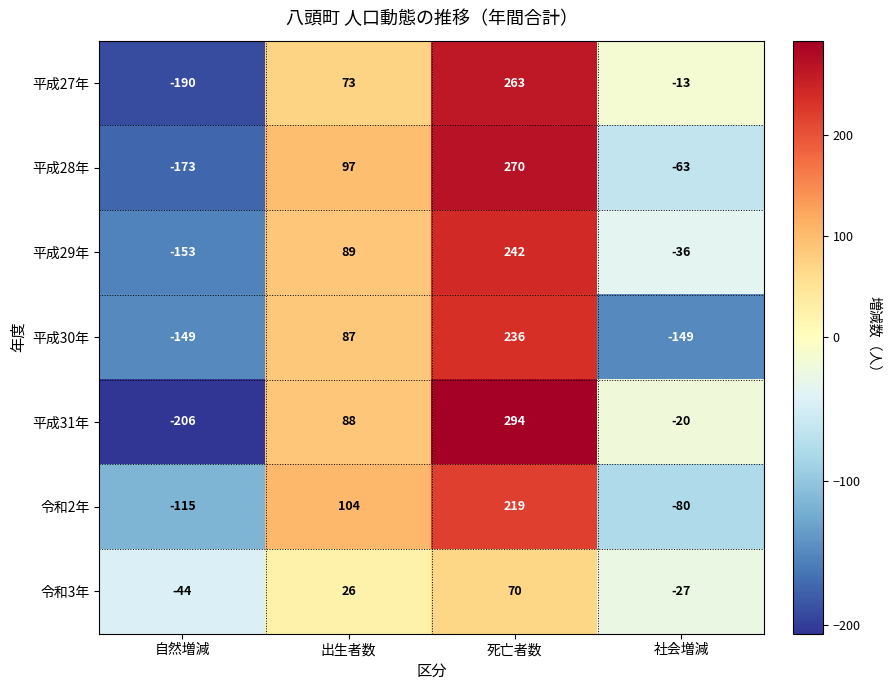

Rank the series at 自然増減 from highest to lowest value.

令和3年, 令和2年, 平成30年, 平成29年, 平成28年, 平成27年, 平成31年